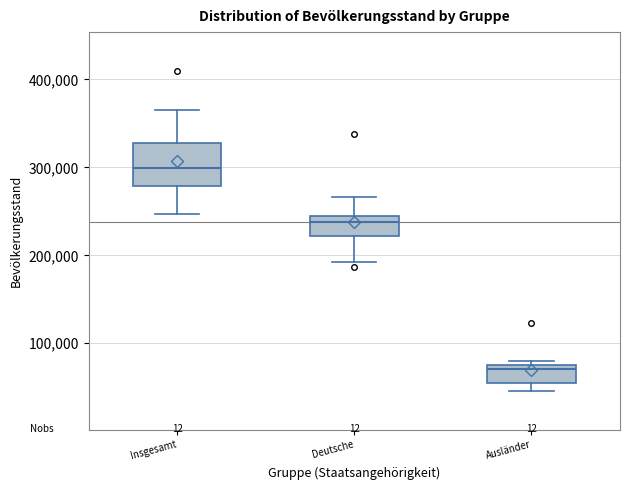

Reading left to right, transcribe this box plot: for each box, give where its median line is, the range the box spans, and where its two whiskers end, as read against the y-axis. The values are not printed on the chart, so give them approximately, as read against the axis.

Insgesamt: median 300000, box 280000 to 330000, whiskers 250000 to 360000
Deutsche: median 240000, box 220000 to 250000, whiskers 190000 to 270000
Ausländer: median 70000, box 60000 to 80000, whiskers 50000 to 80000 (just above the box's upper edge)